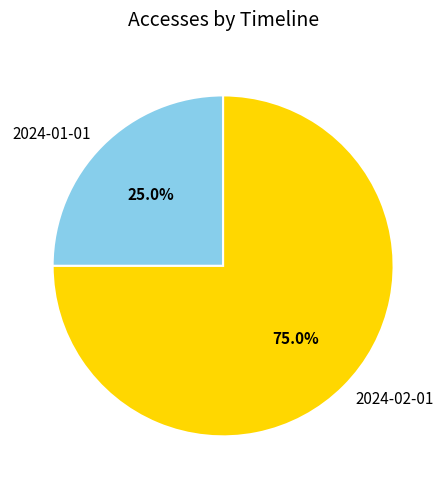

Which slice is the largest?

2024-02-01